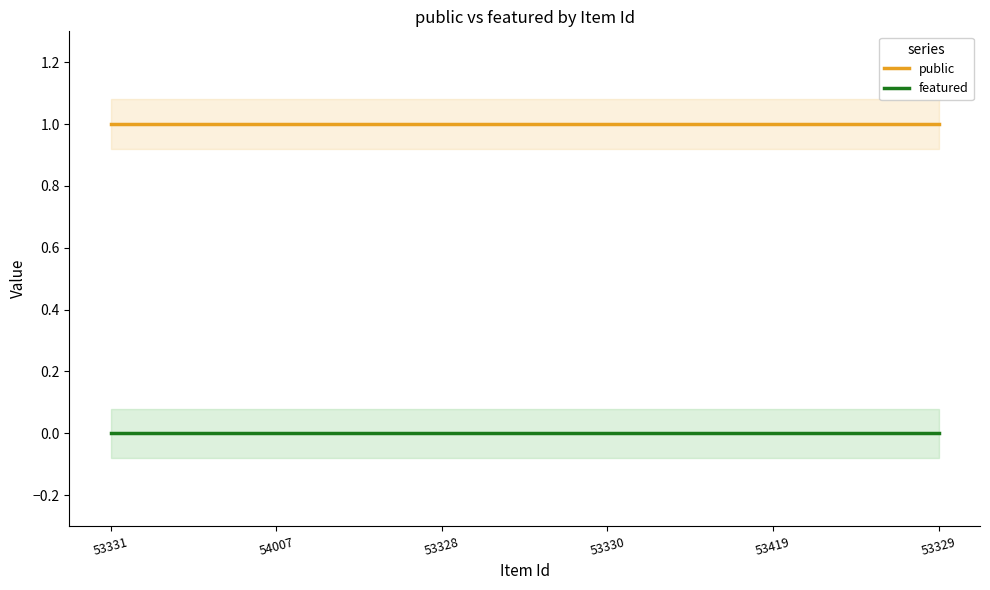

Reading left to right, transcribe all the data shown in this chart.

public: 1	1	1	1	1	1
featured: 0	0	0	0	0	0